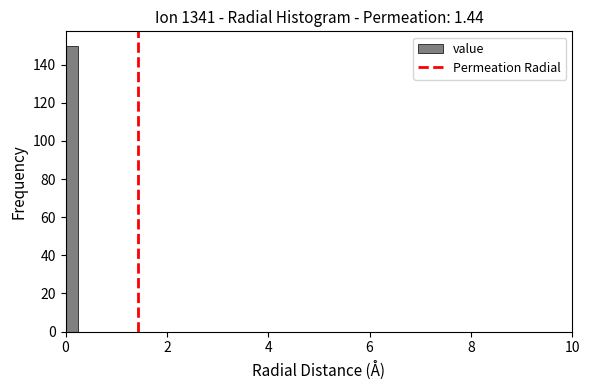

Around what value on the x-axis is the tallest bar? Give the approximate position of its centre, as read against the axis.

0.2